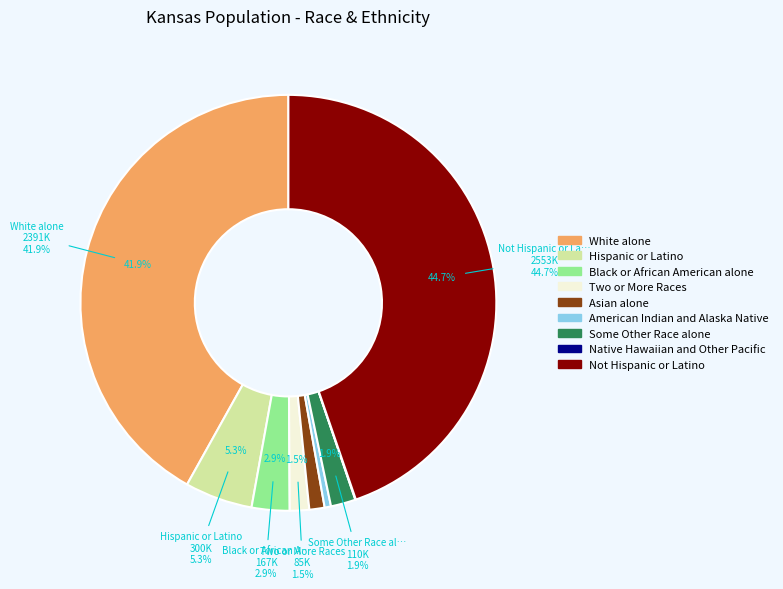

To the nearest percent, what portion does Some Other Race alone represent?

2%